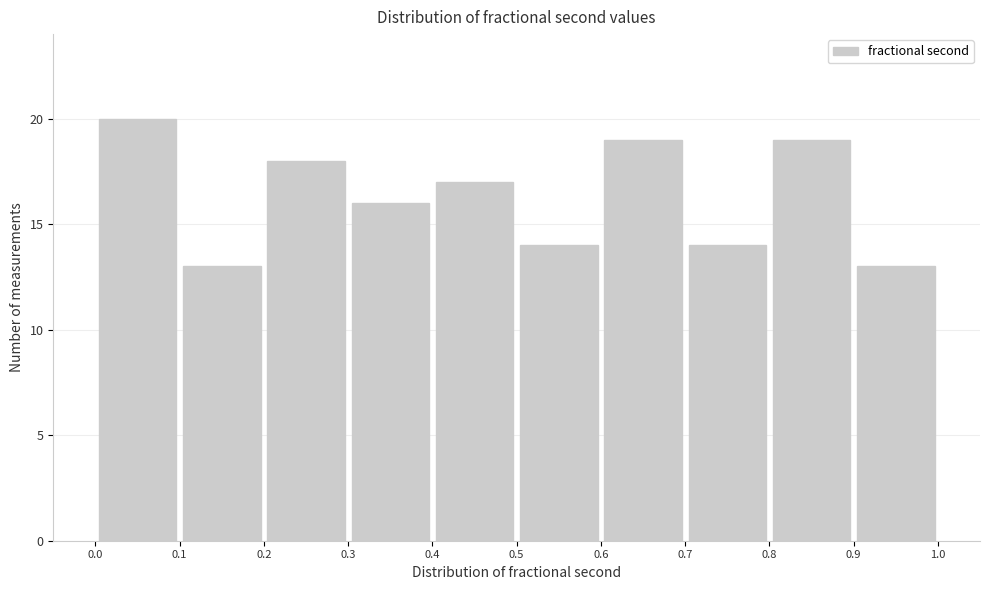

Reading left to right, transcribe this chart: for each bar, give the range it covers on the x-axis and its height. The values are not printed on the chart, so give them approximately, as read against the axis.

0.0 to 0.1: 20
0.1 to 0.2: 13
0.2 to 0.3: 18
0.3 to 0.4: 16
0.4 to 0.5: 17
0.5 to 0.6: 14
0.6 to 0.7: 19
0.7 to 0.8: 14
0.8 to 0.9: 19
0.9 to 1.0: 13